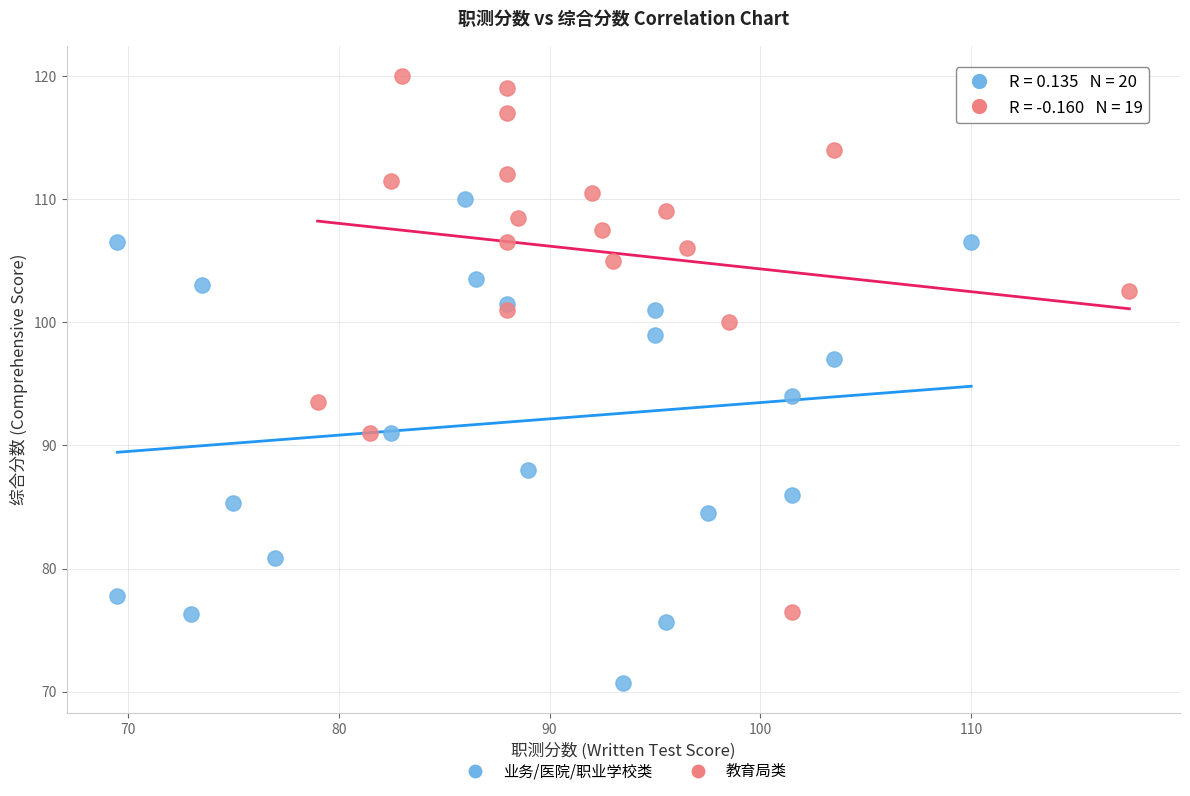

Which series reaches the maximum Y coordinate?

教育局类